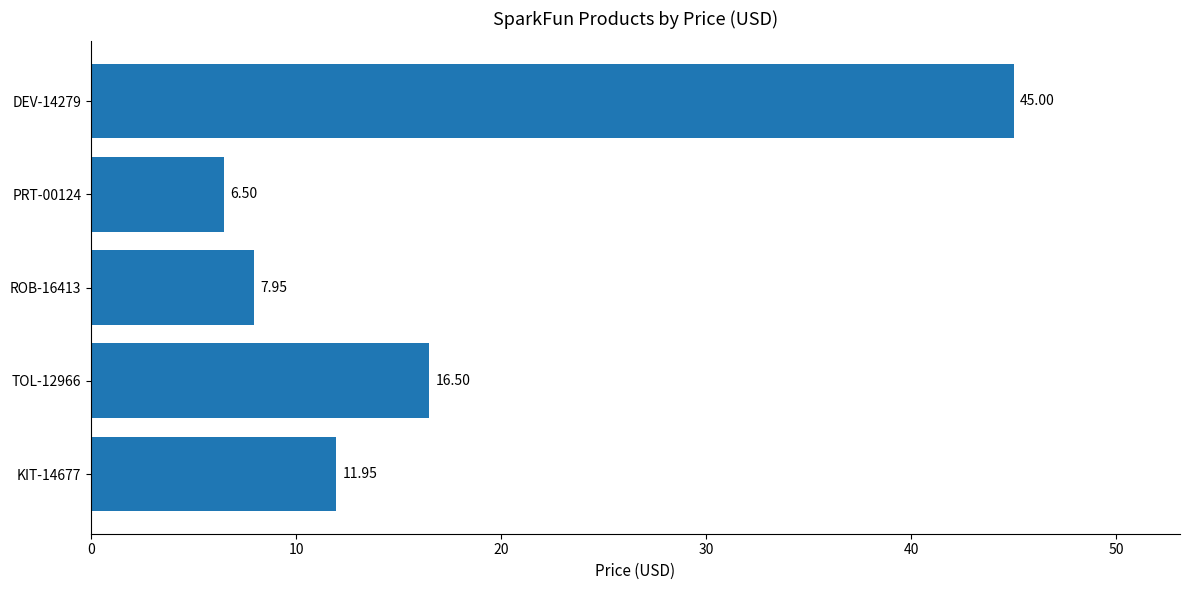

What is the difference between the second highest and minimum values?

10.0